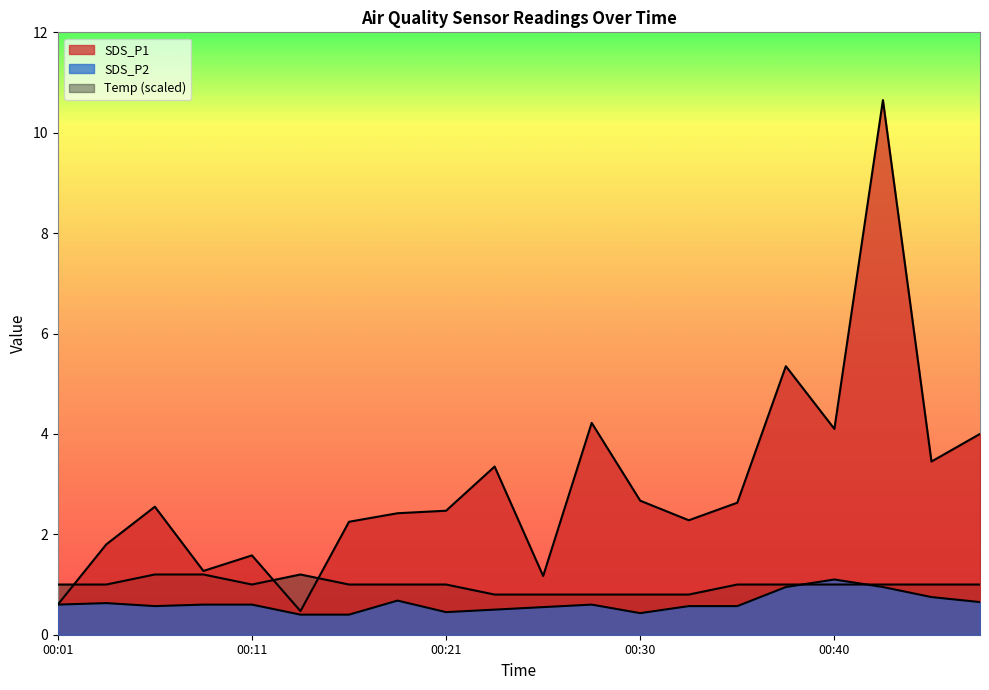

Does the chart display data point markers on the line(s)?

No